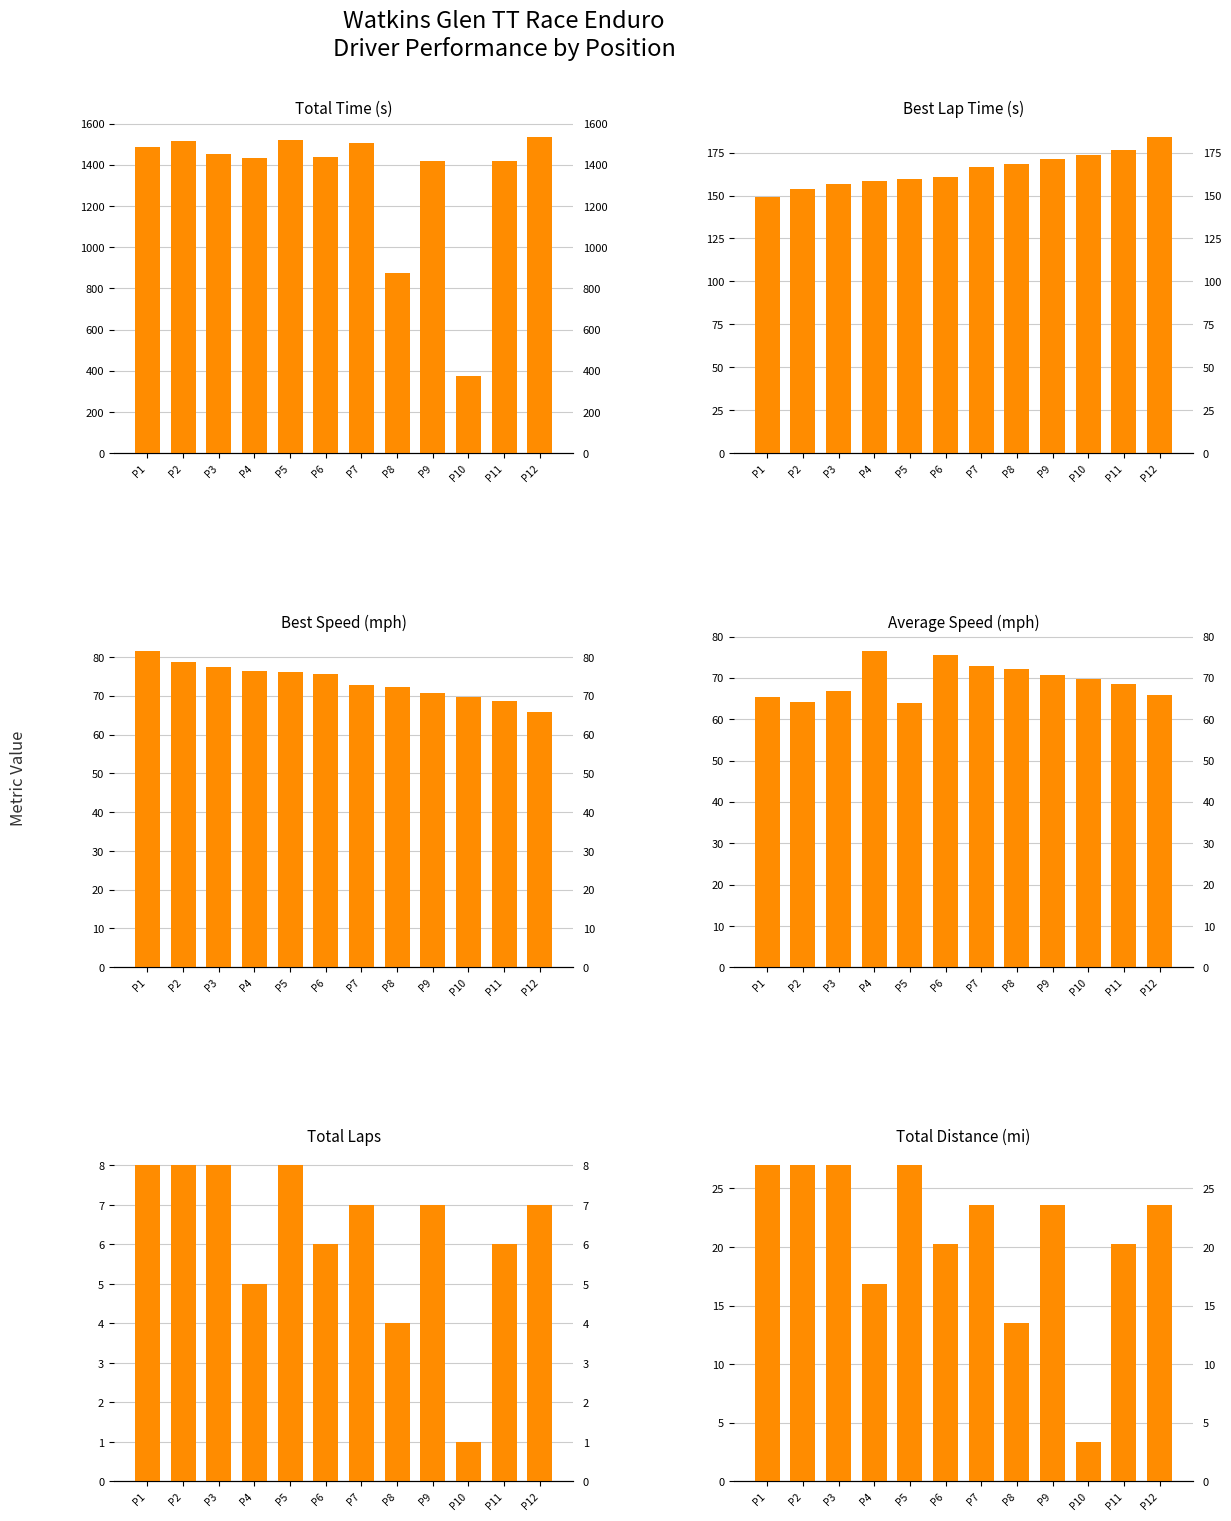

Is it true that Total Laps equals 5.7 at P8?

False